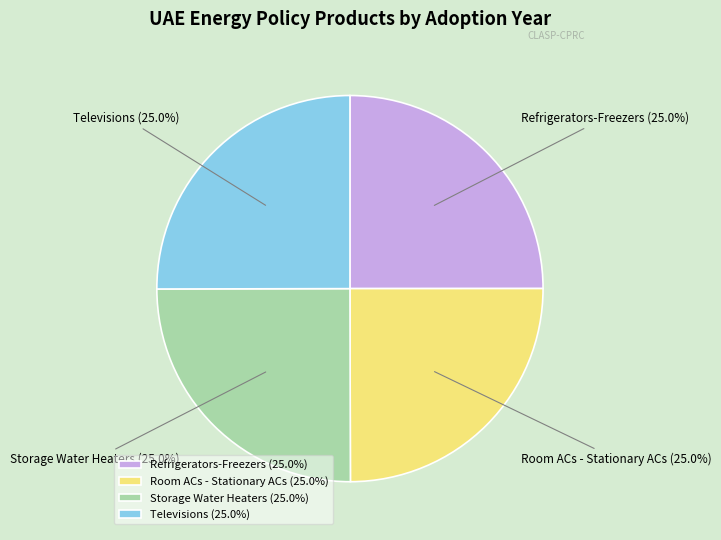

What is the ratio of the value at Room ACs - Stationary ACs to the value at Refrigerators-Freezers?

1.0